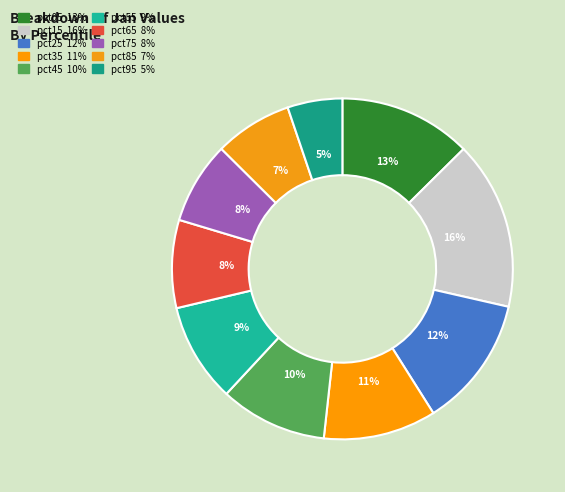

What percentage is the pct75 slice, to the nearest percent?

8%